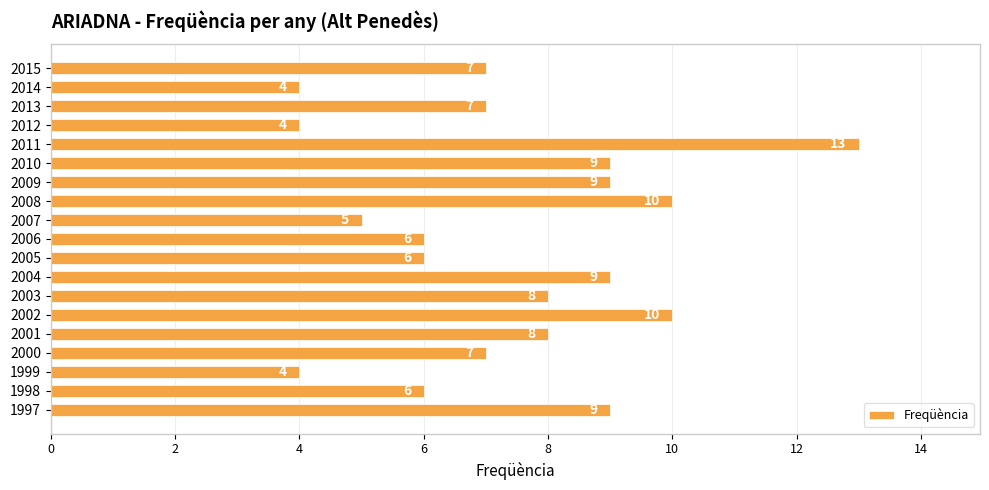

Count the values in the range 6 to 9.

12